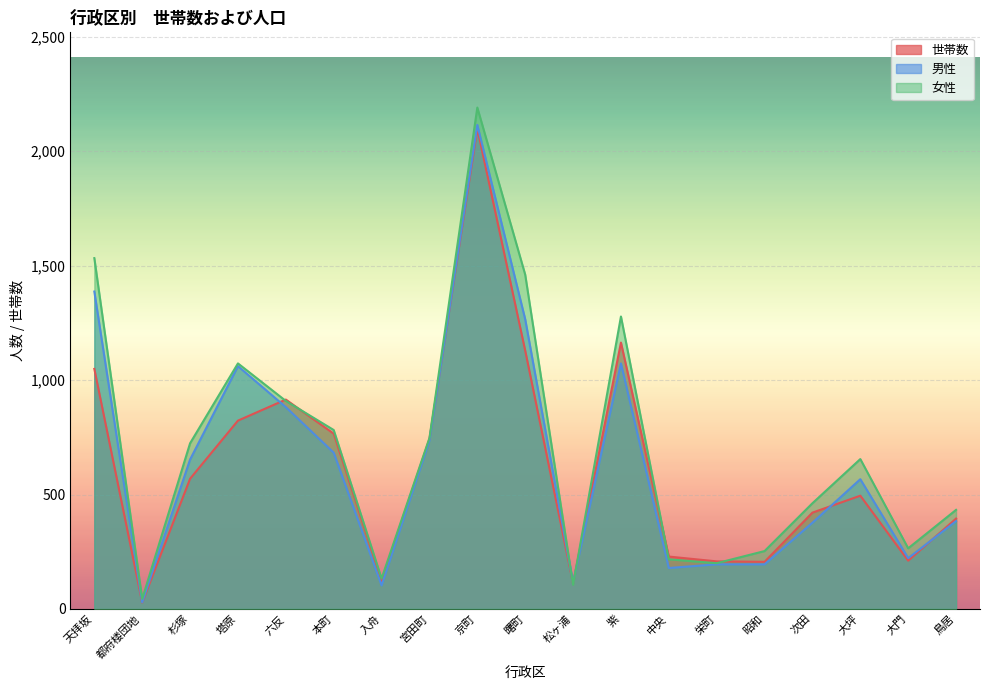

Which series has the widest spread of values?

女性